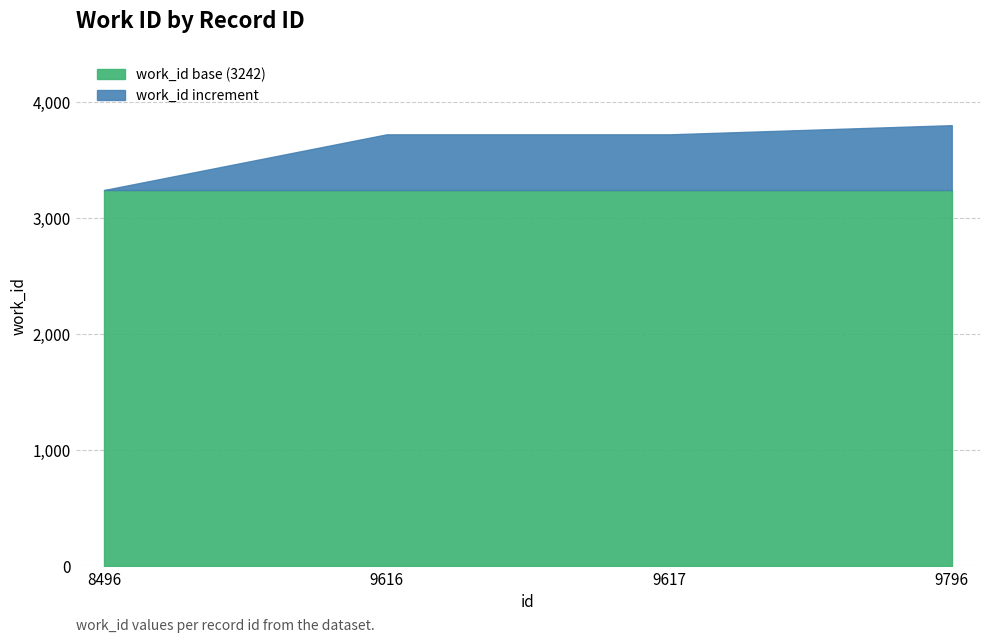

True or false: the data has more than 0 interior local peaks.

False